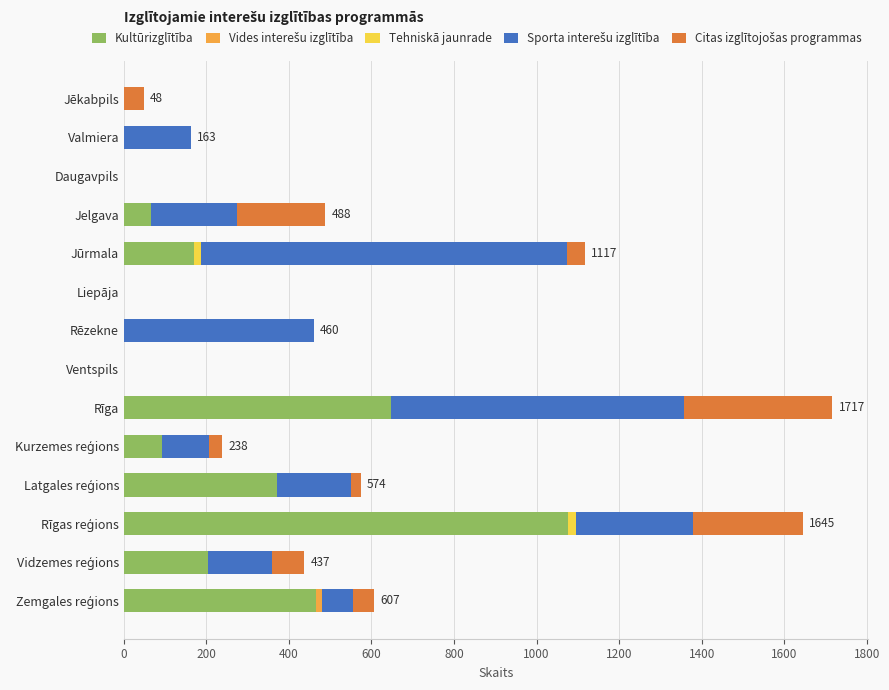

What is the total value across all series at Rīga?

1717